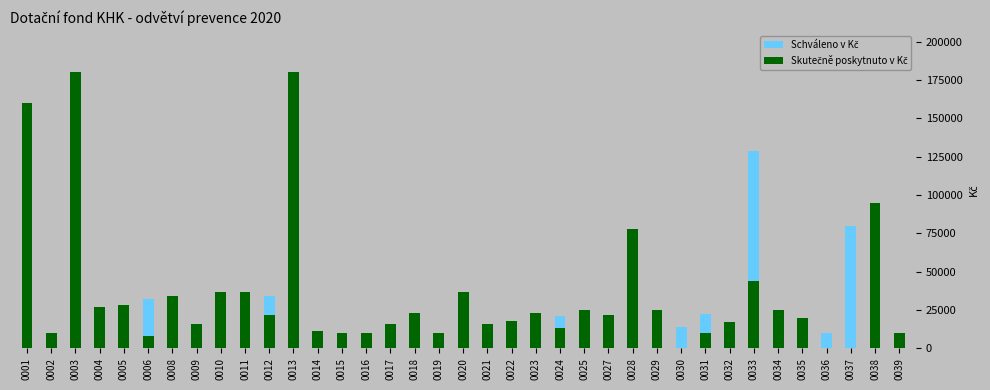

How many bars are there in total?

74